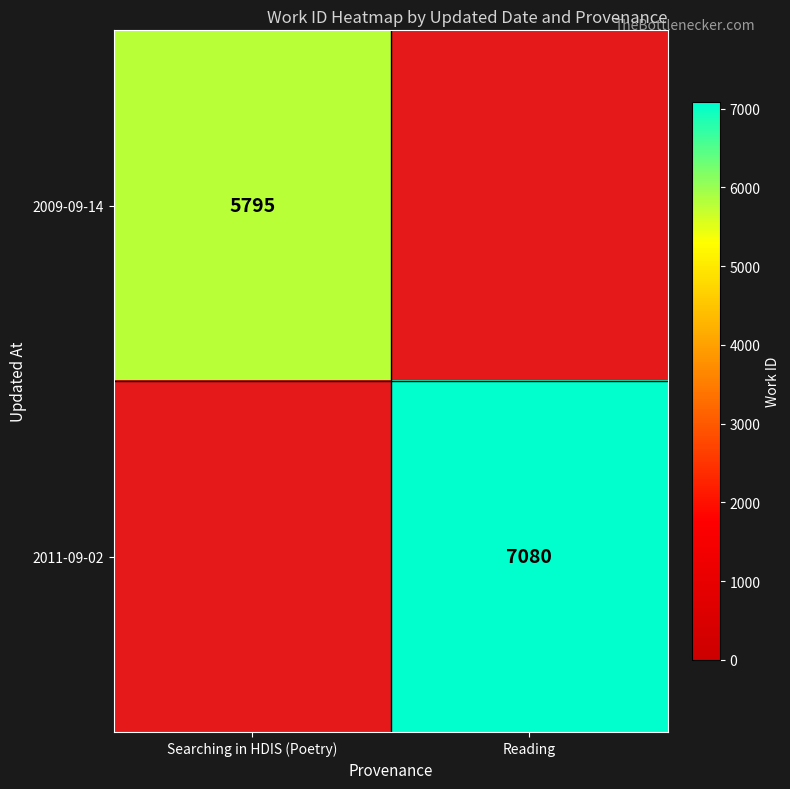

The 2011-09-02 series shows 7080 at Reading. True or false?

True